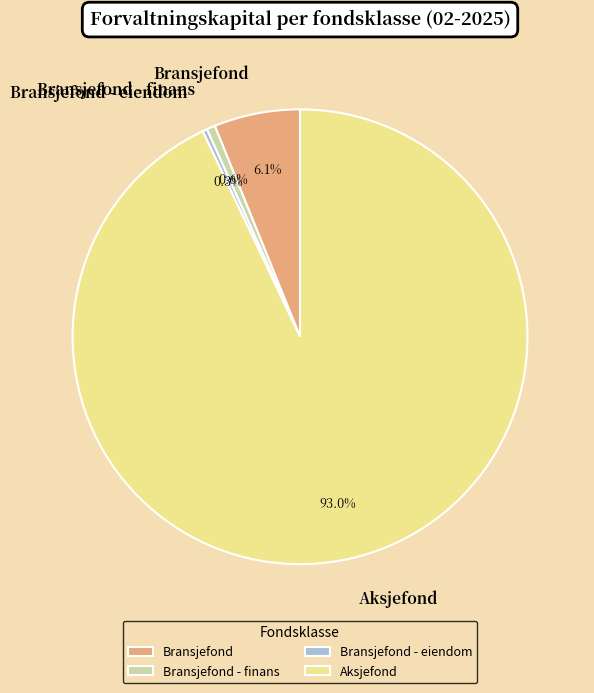

Do Aksjefond and Bransjefond - finans together represent more than half of the pie?

Yes